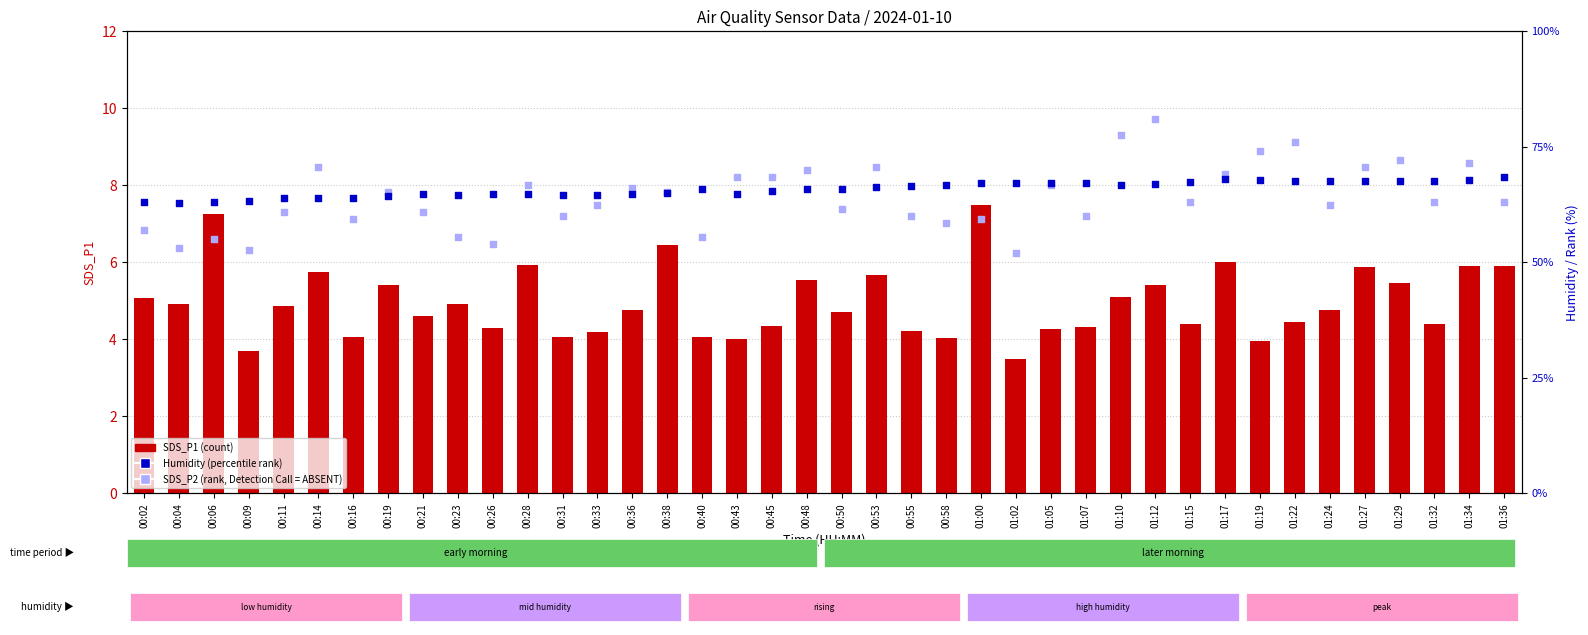

Which series has the largest Y range (max minus min)?

SDS_P2 (rank, absent)